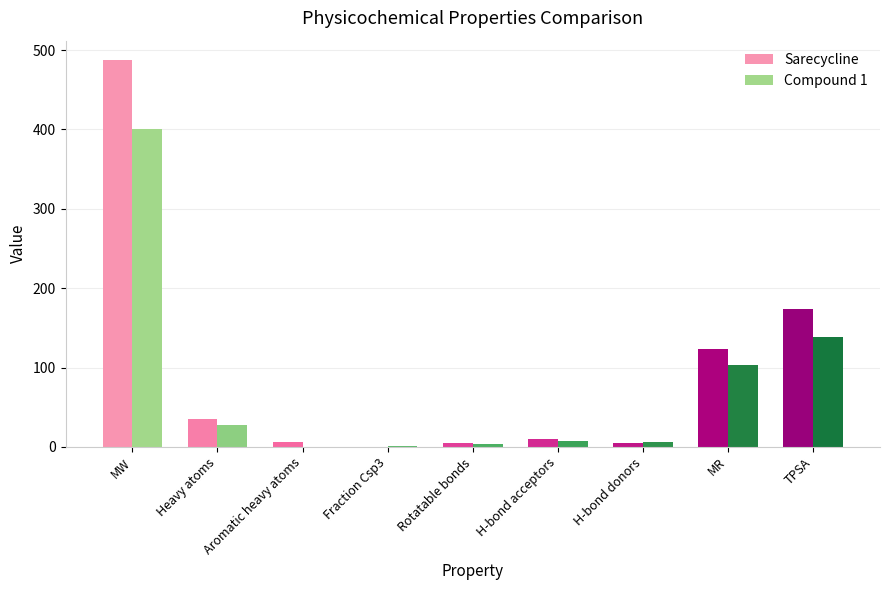

Is it true that Sarecycline equals 173.9 at TPSA?

True